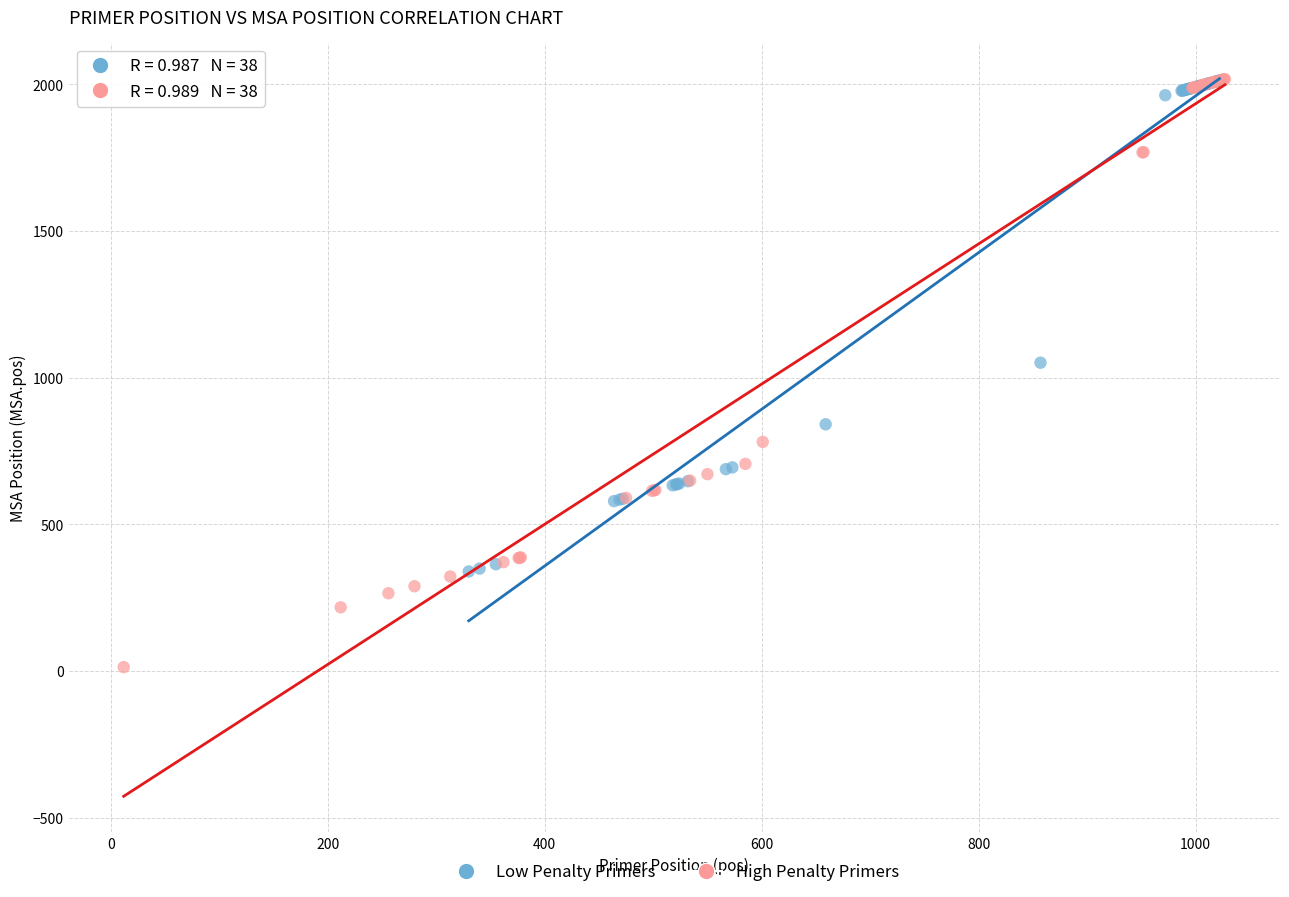

Which series contains the lowest Y value?

High Penalty Primers